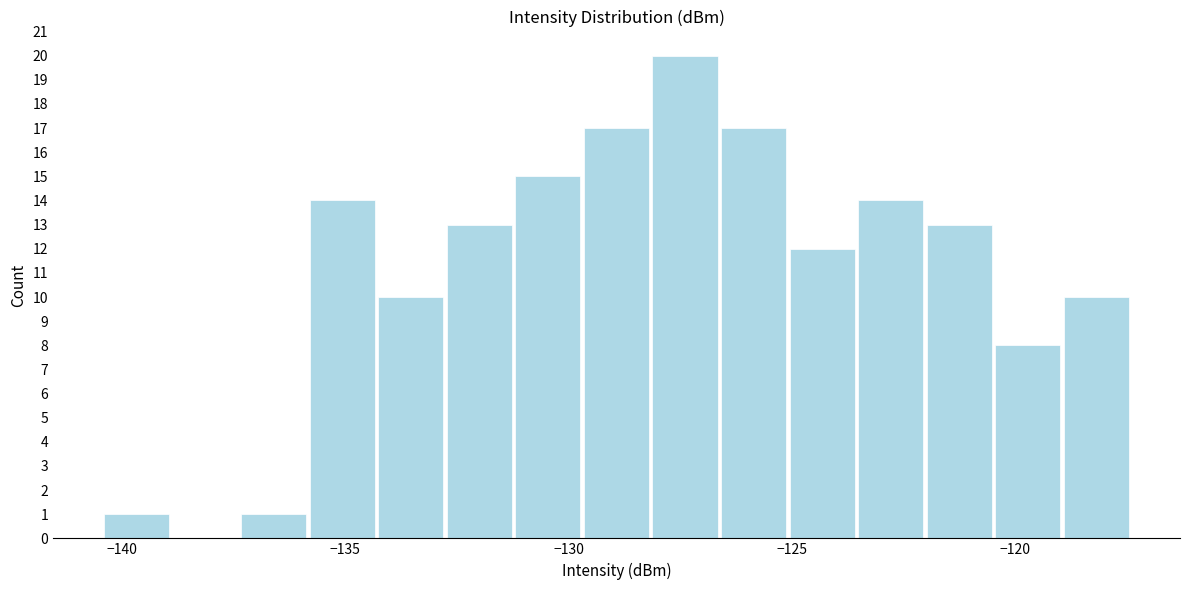

Read against the x-axis, roughly where is the centre of the tallest bar?

-127.5